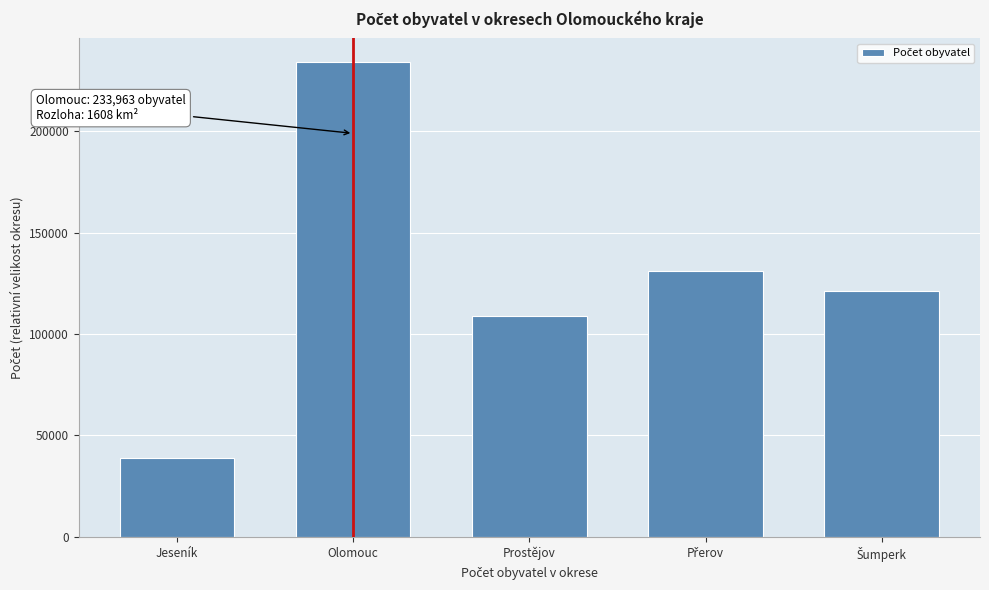

Reading left to right, transcribe all the data shown in this chart.

39057	233963	108768	131022	121398